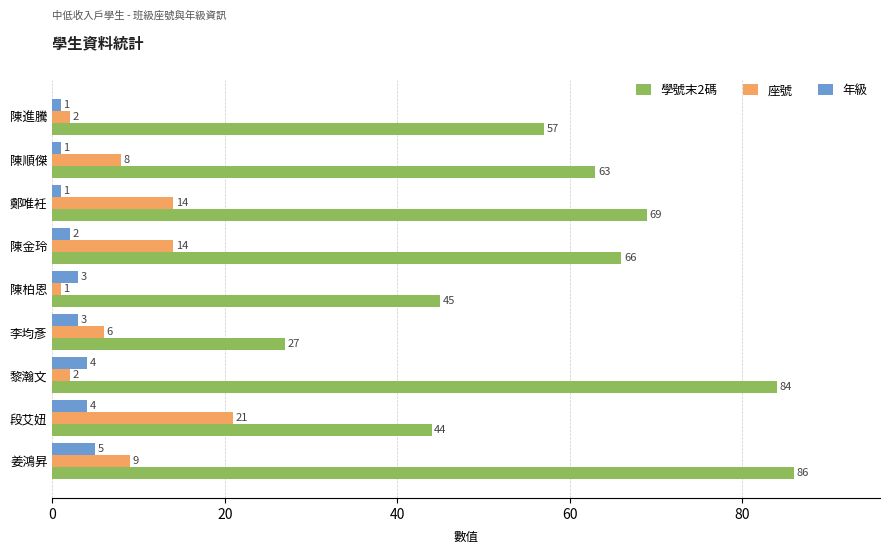

At 姜鴻昇, list the series in order from smallest to largest.

年級, 座號, 學號末2碼